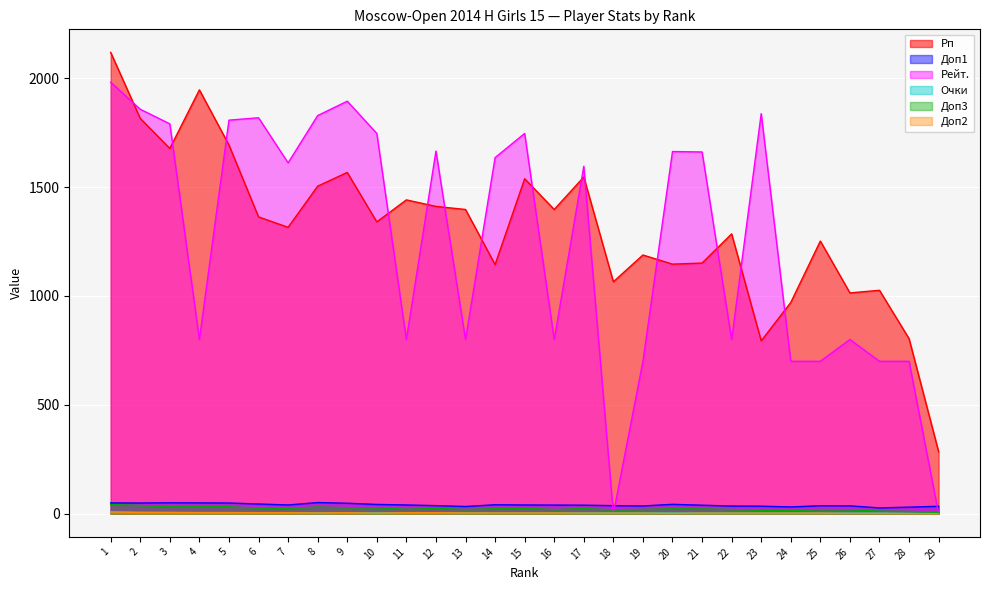

What is the spread (max minus min) of values at 22?

1282.0